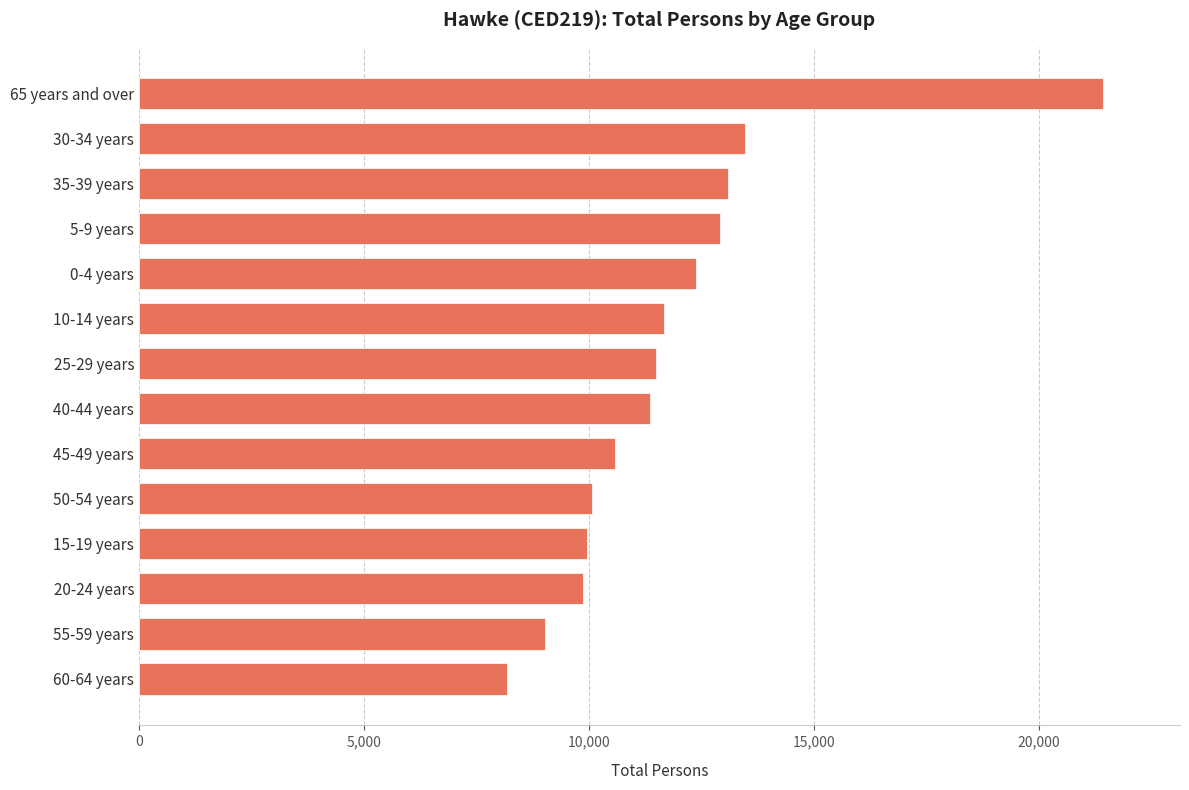

What is the difference between the maximum and minimum values?

13241